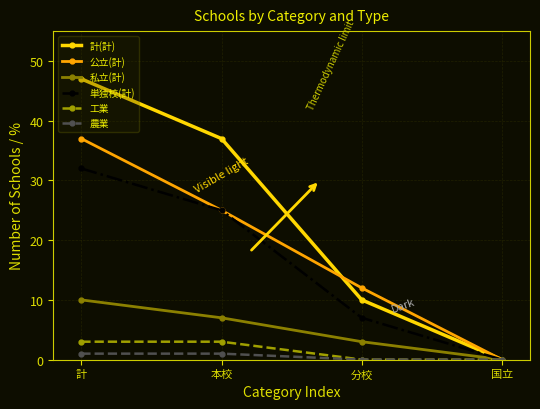

Between 本校 and 分校, which series saw the biggest shift?

計(計)